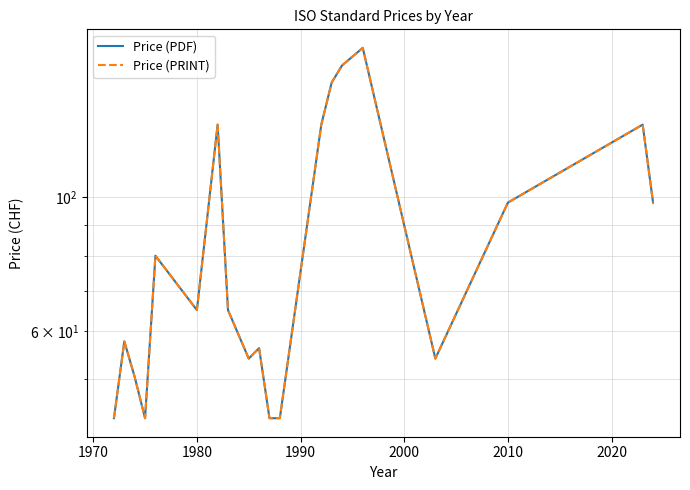

True or false: Price (PRINT) and Price (PDF) cross at least once.

False